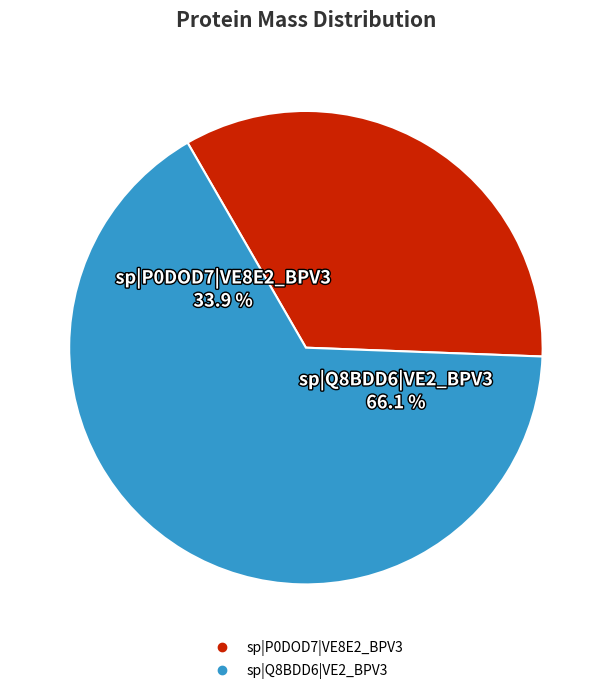

Which slice is the smallest?

sp|P0DOD7|VE8E2_BPV3